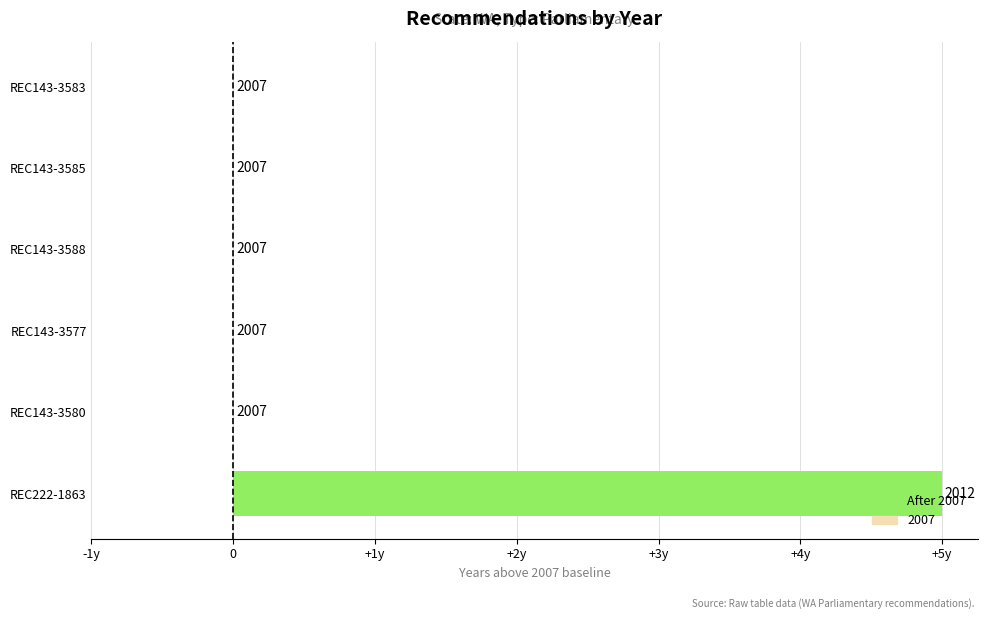

Are the bars horizontal?

Yes